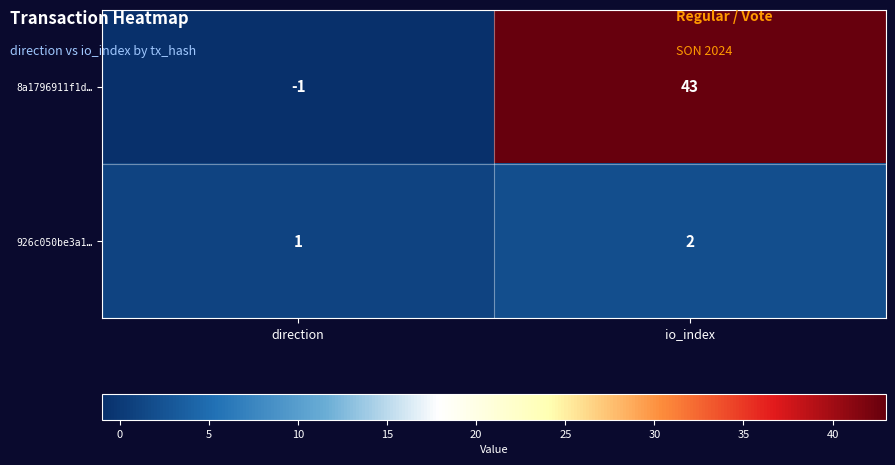

Rank the series by their maximum value, from lowest to highest.

926c050be3a1…, 8a1796911f1d…